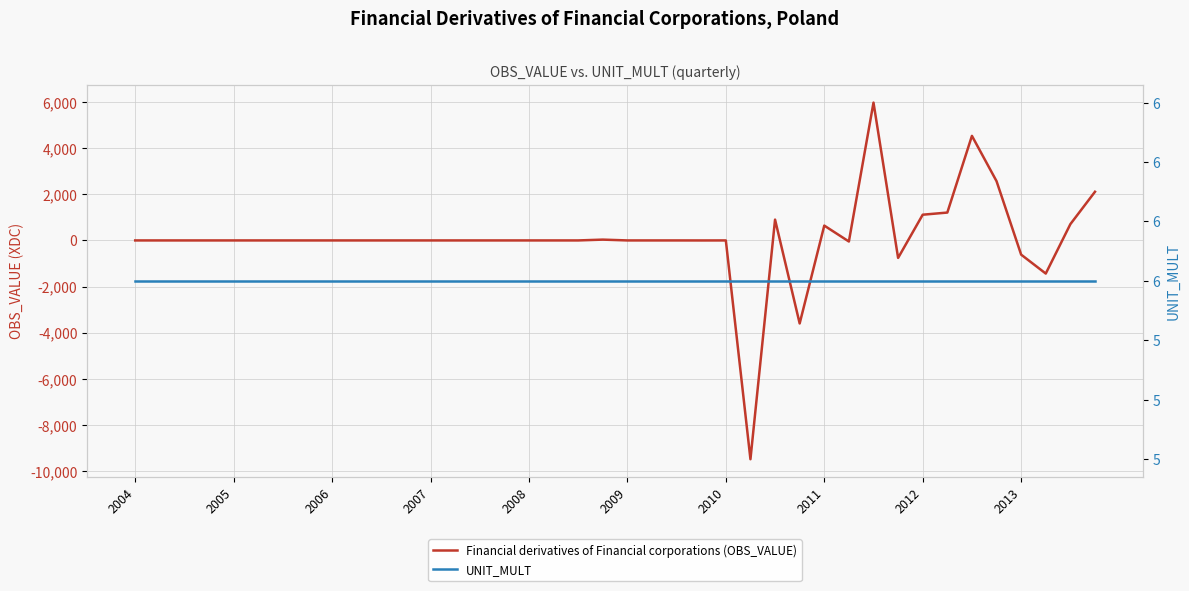

After their last crossing, which series has the higher values: UNIT_MULT or Financial derivatives of Financial corporations (OBS_VALUE)?

Financial derivatives of Financial corporations (OBS_VALUE)